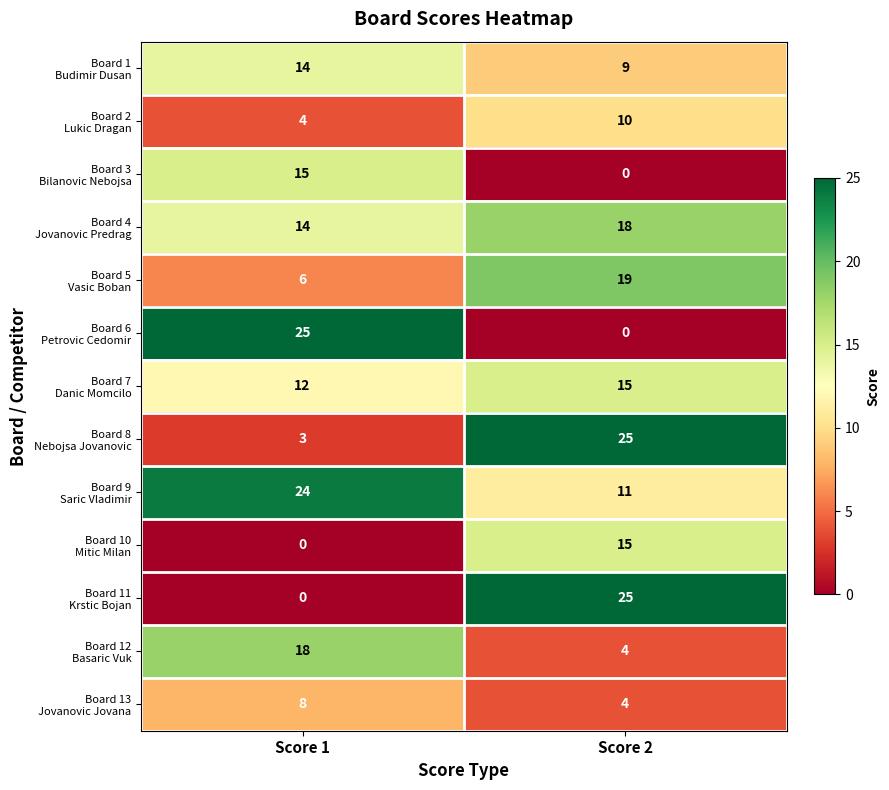

How many distinct data groups are displayed?

13